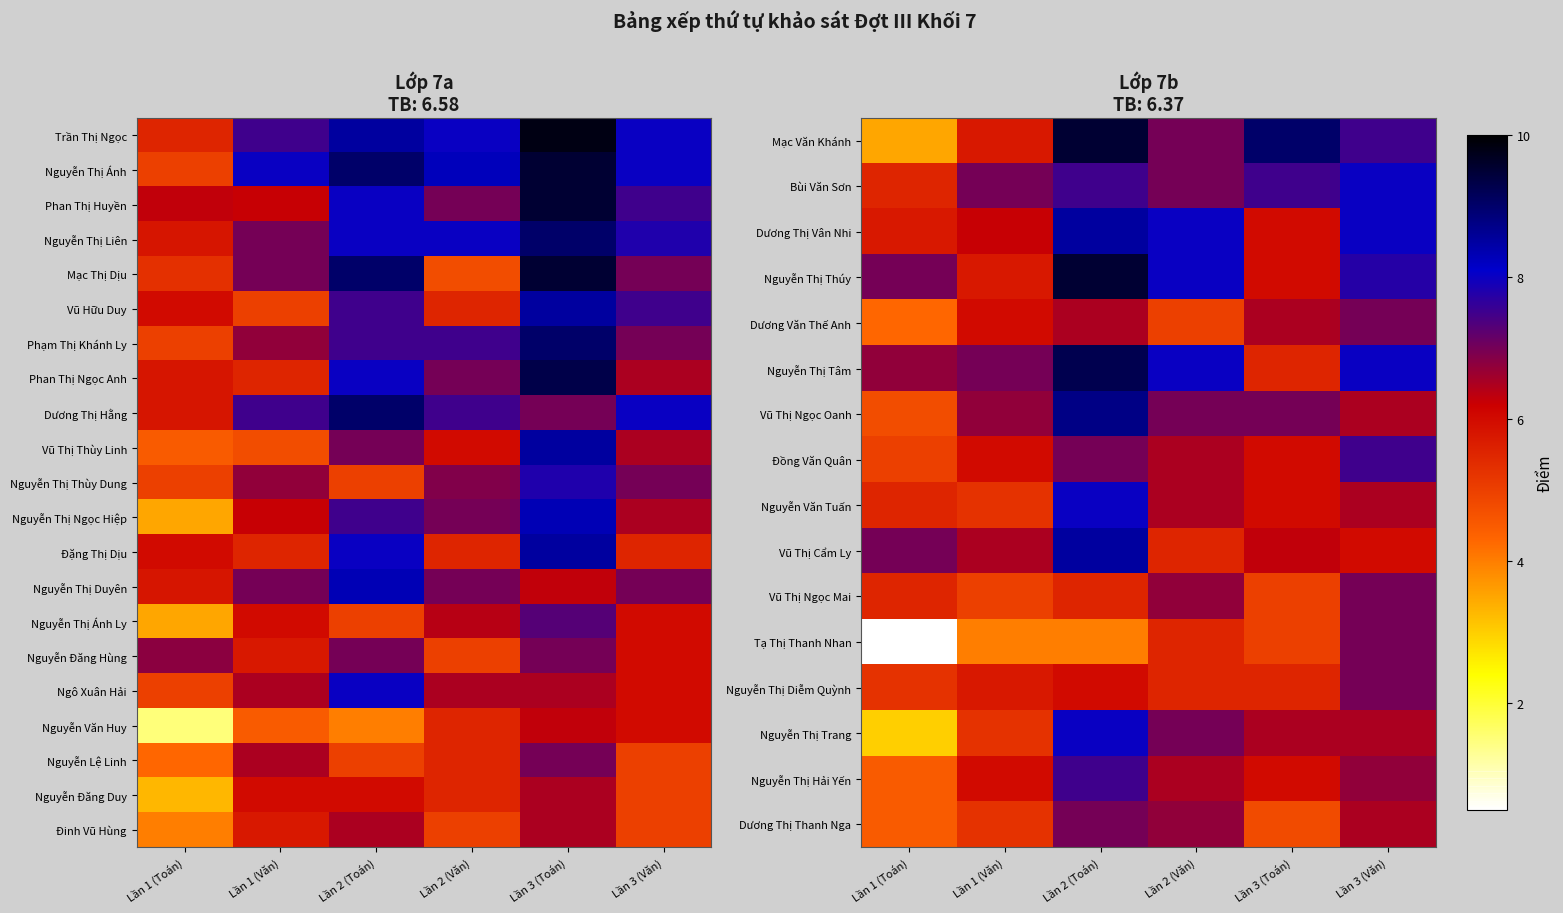

At how many categories does at least one series exceed 4?

6